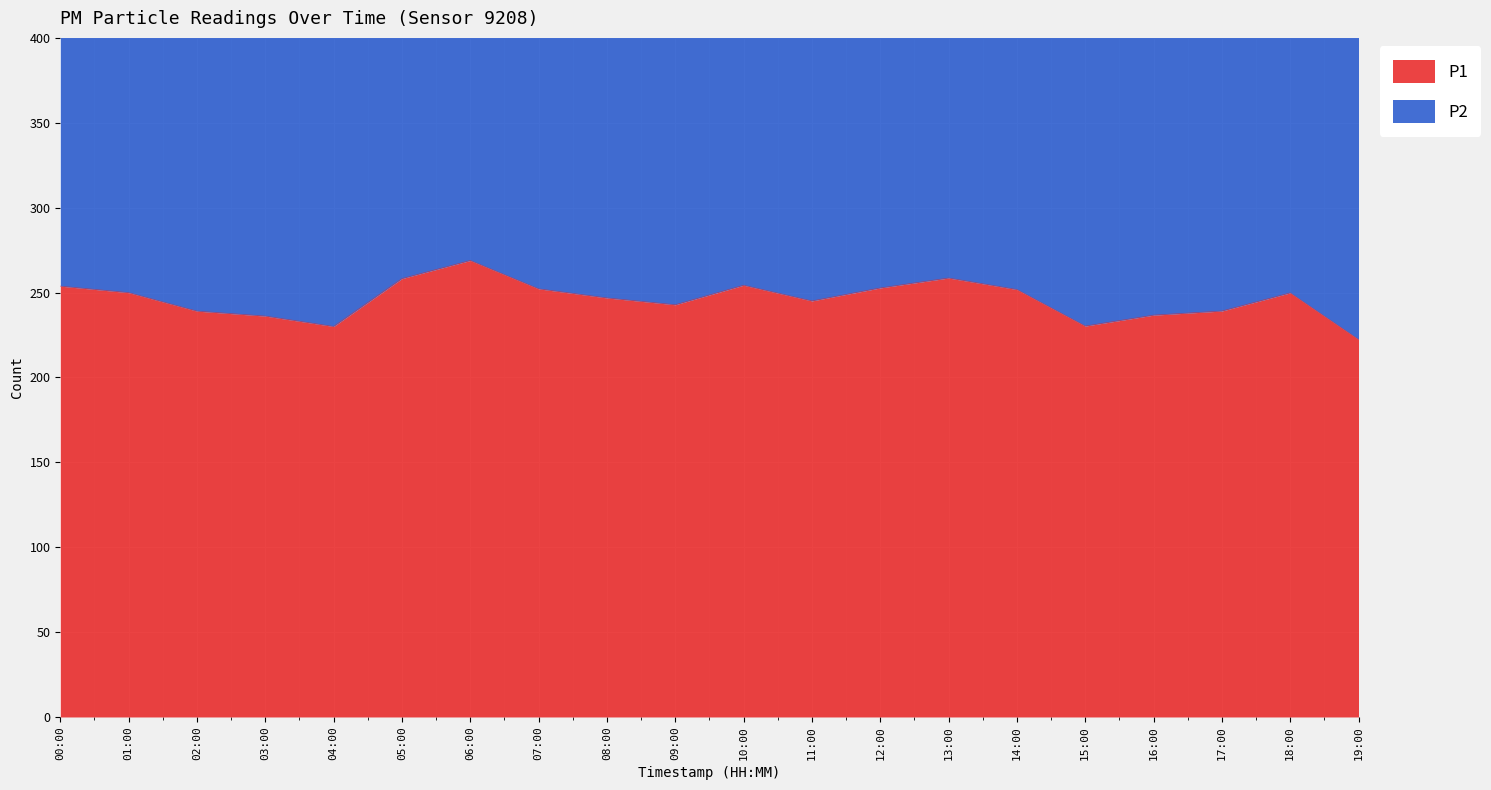

Does the chart display data point markers on the line(s)?

No